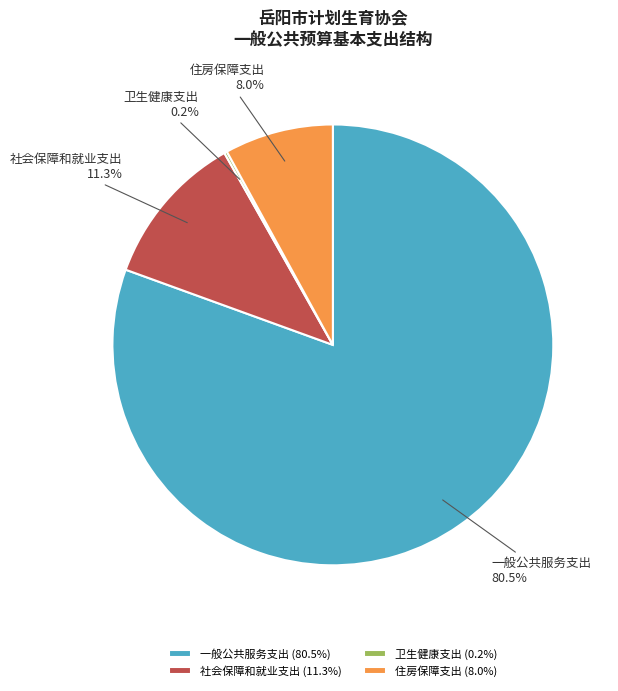

Does 一般公共服务支出 account for over 50% of the chart?

Yes